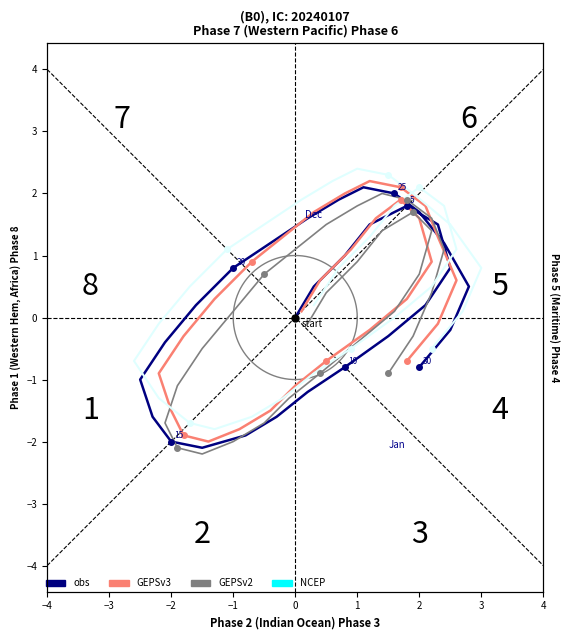

What is the difference between the maximum and minimum values in the obs series?

4.2